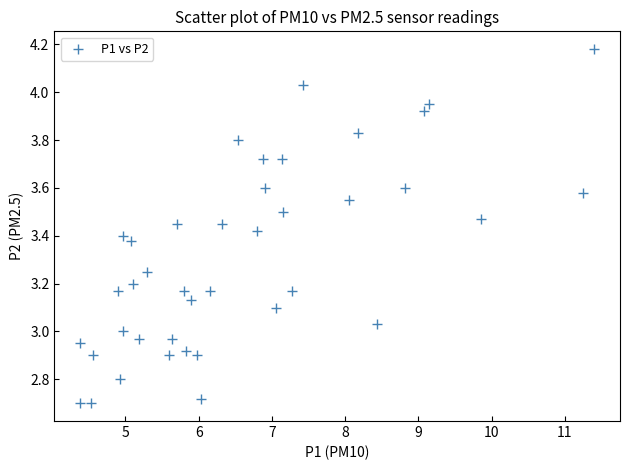

What is the range of Y values (max minus min)?

1.5